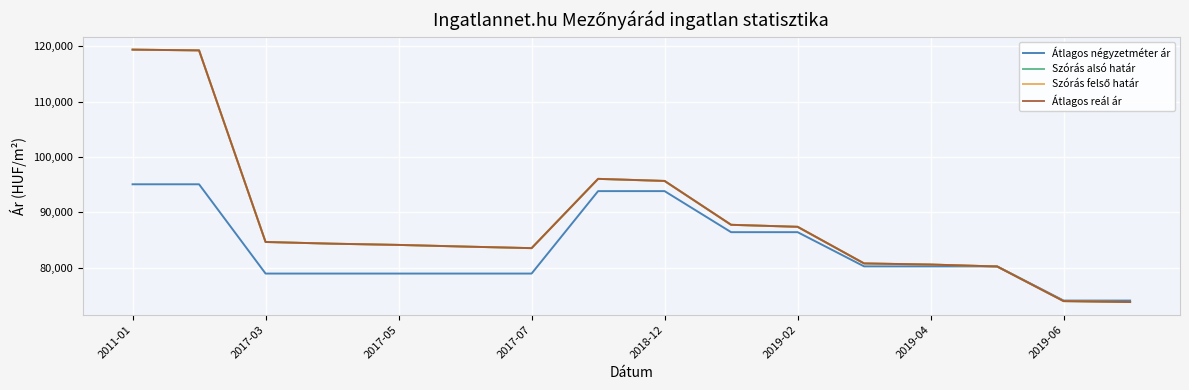

True or false: Átlagos reál ár and Szórás felső határ cross at least once.

False